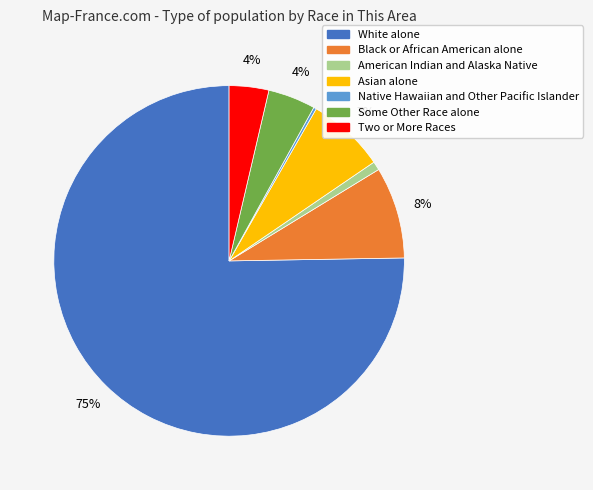

True or false: White alone accounts for 75% of the total.

True